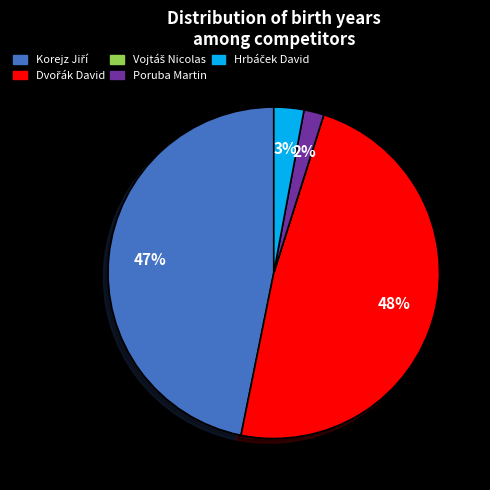

Is it true that Poruba Martin is 8% of the pie?

False